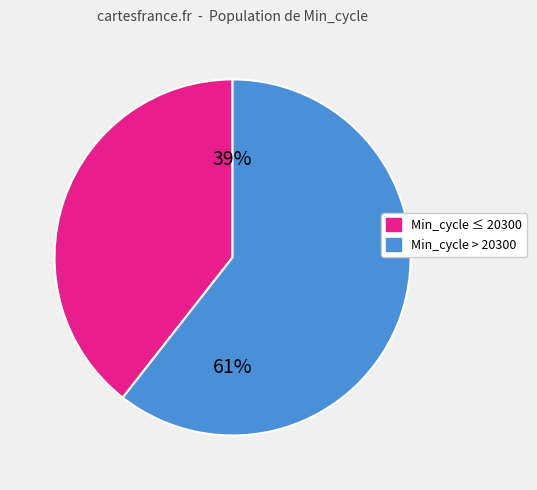

Rank the categories by value from lowest to highest.

Min_cycle ≤ 20300, Min_cycle > 20300